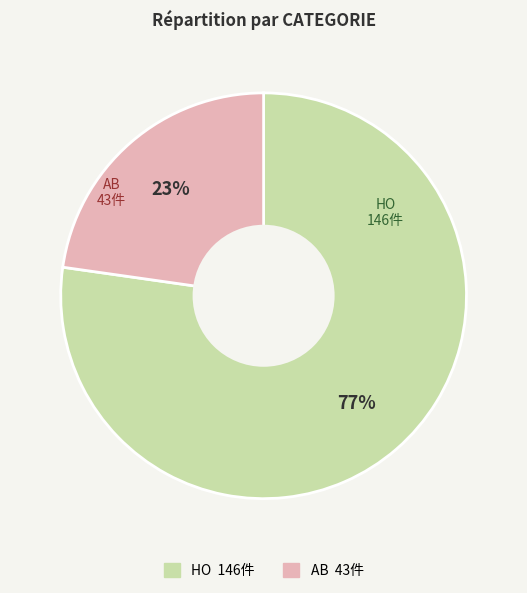

How many segments does this pie chart have?

2